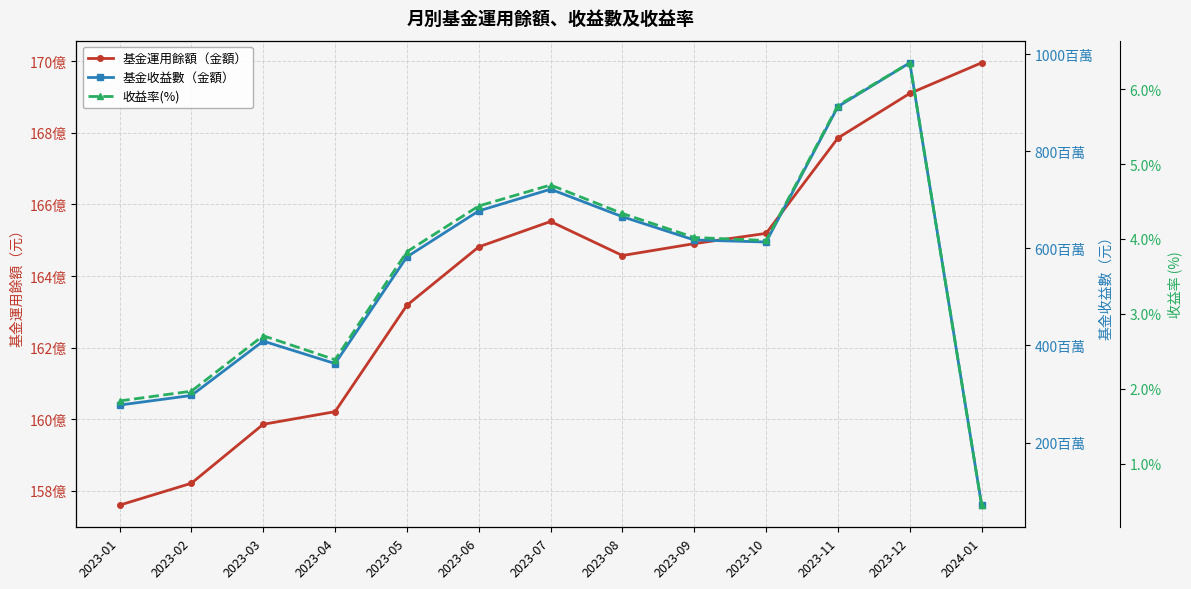

How many values in the 基金運用餘額（金額） series exceed 16481236793?

6